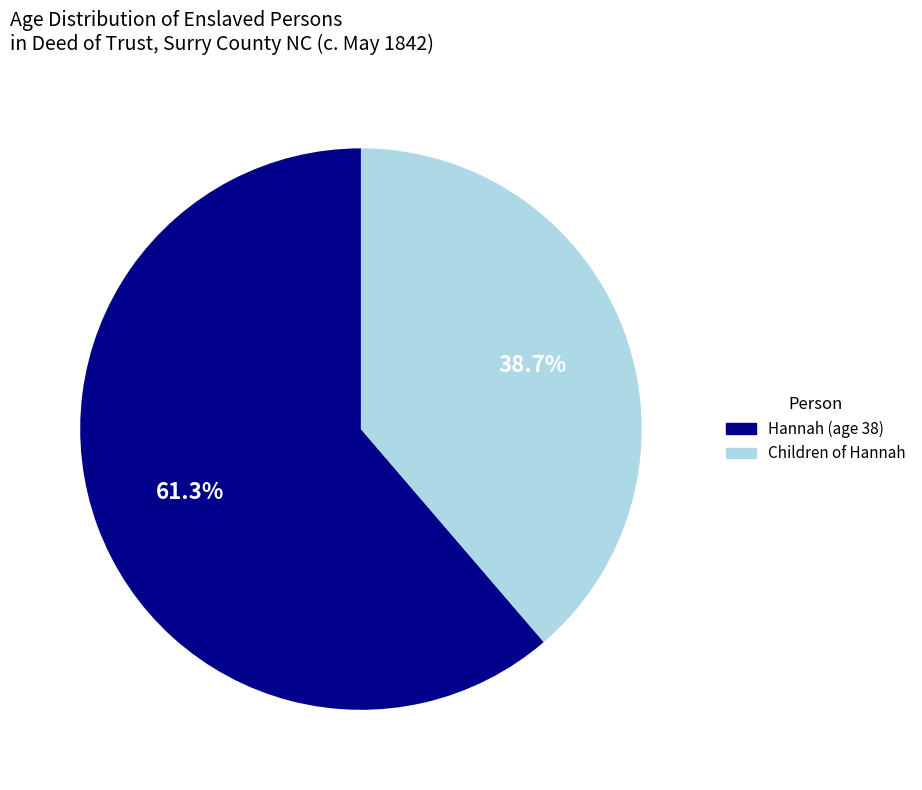

Is there any slice that represents more than half of the pie?

Yes